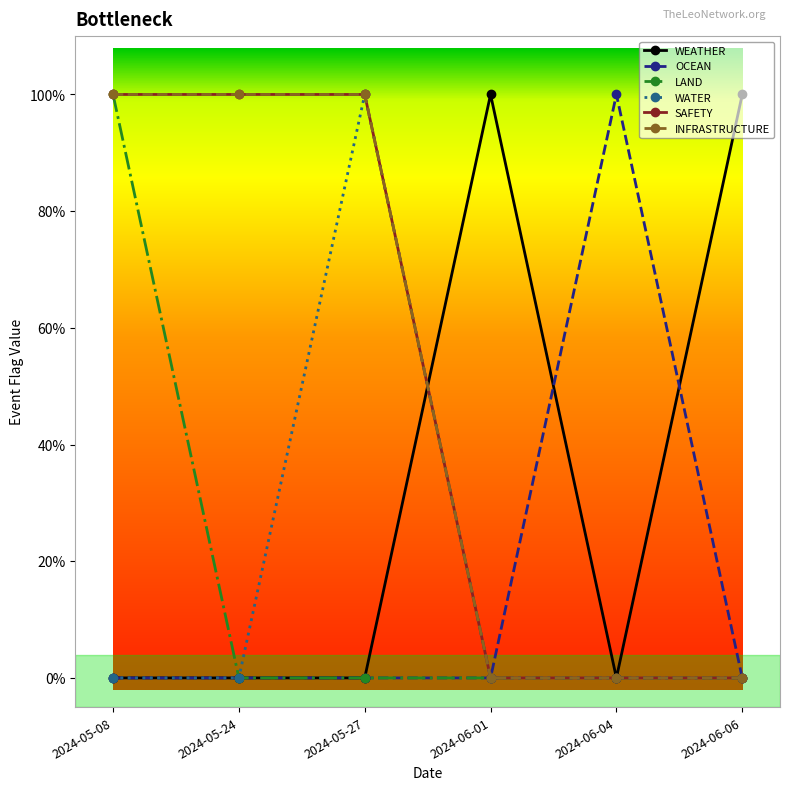

Does the chart have visible grid lines?

No